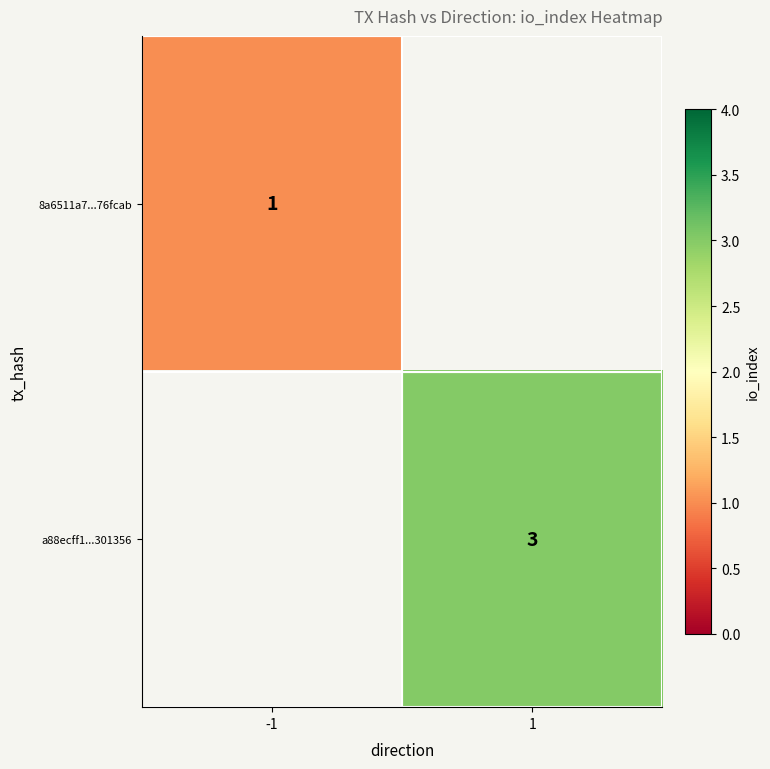

Count the number of data series in this chart.

2